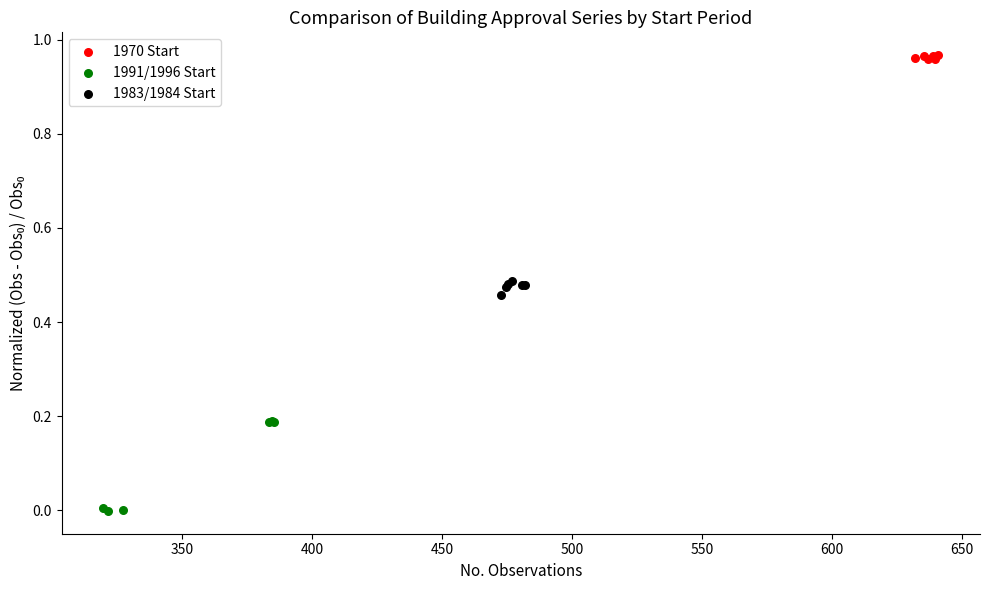

What are all the series names shown in the legend?

1970 Start, 1991/1996 Start, 1983/1984 Start